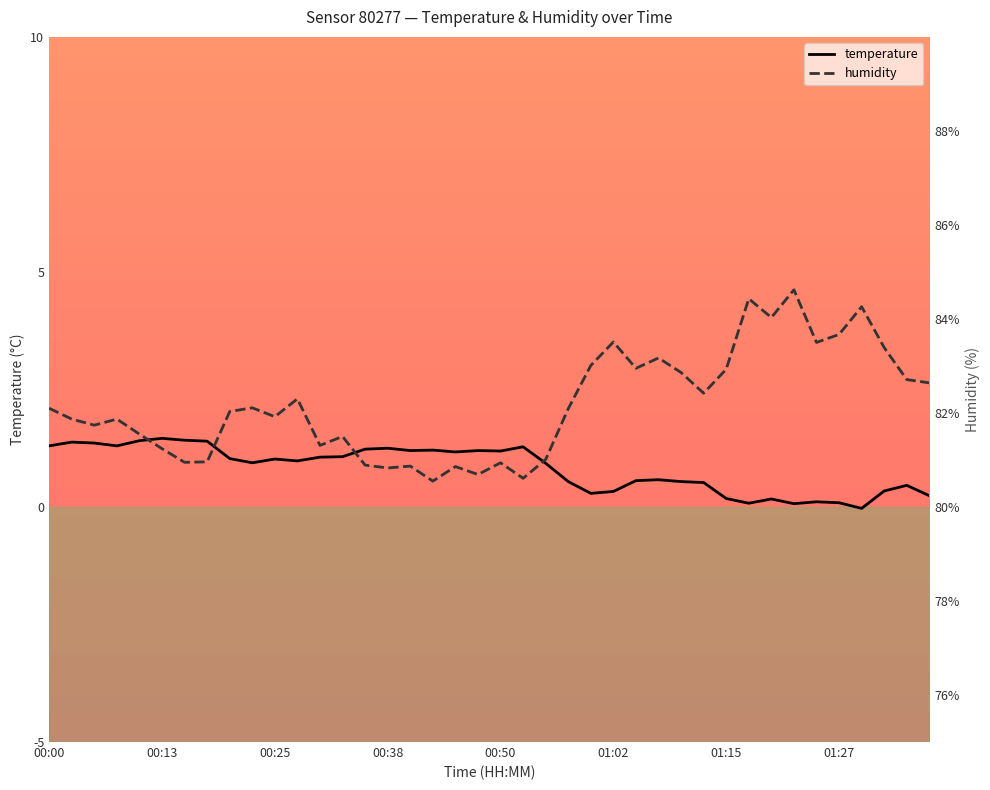

How many series are shown in this chart?

2